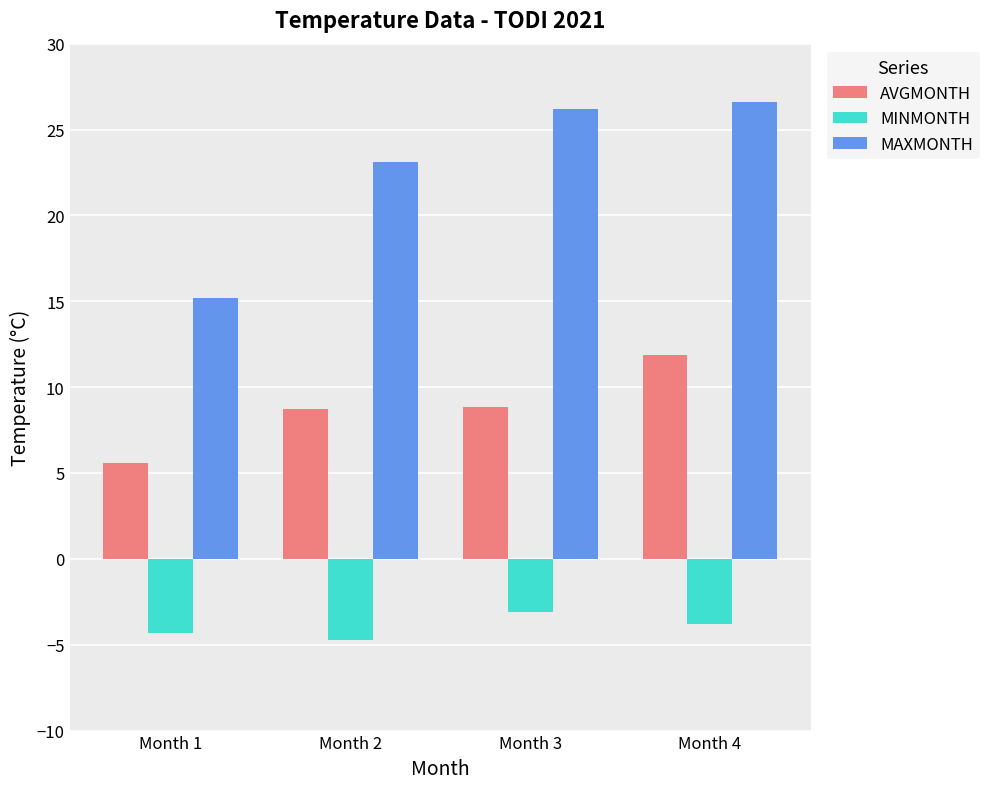

What is the total value across all series at Month 3?

31.9